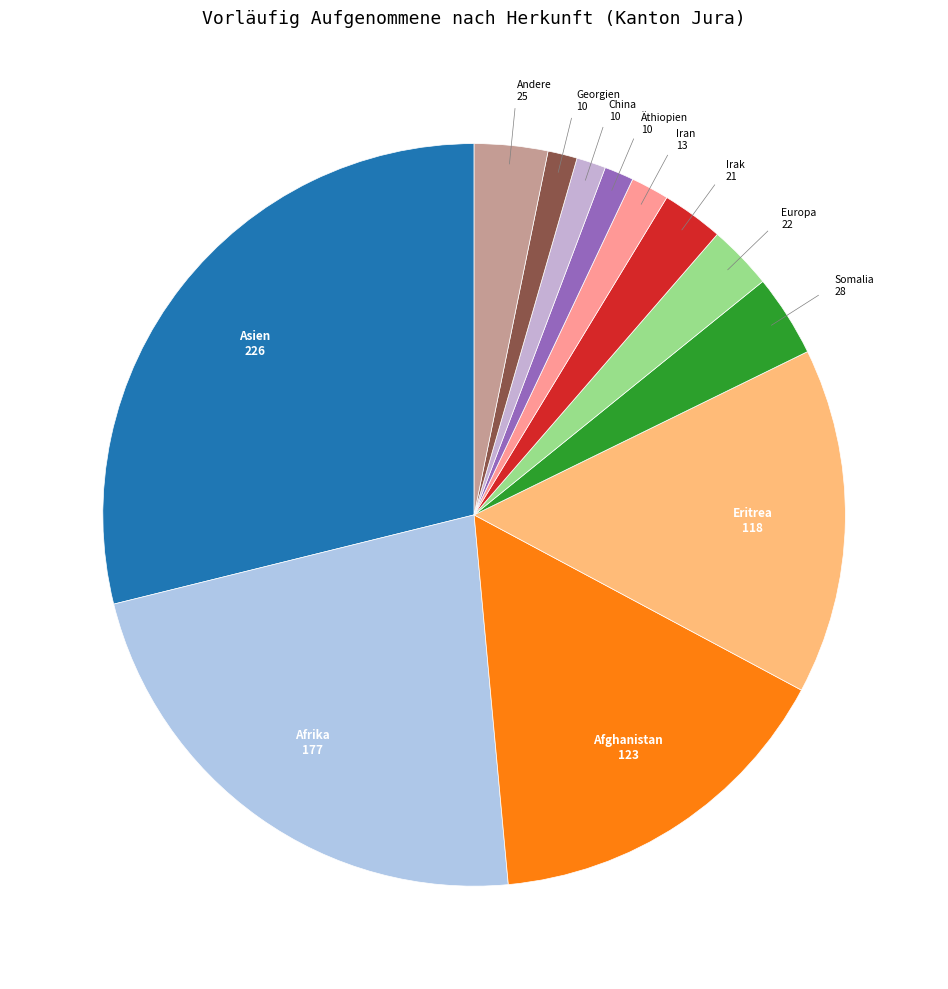

True or false: Europa accounts for 3% of the total.

True